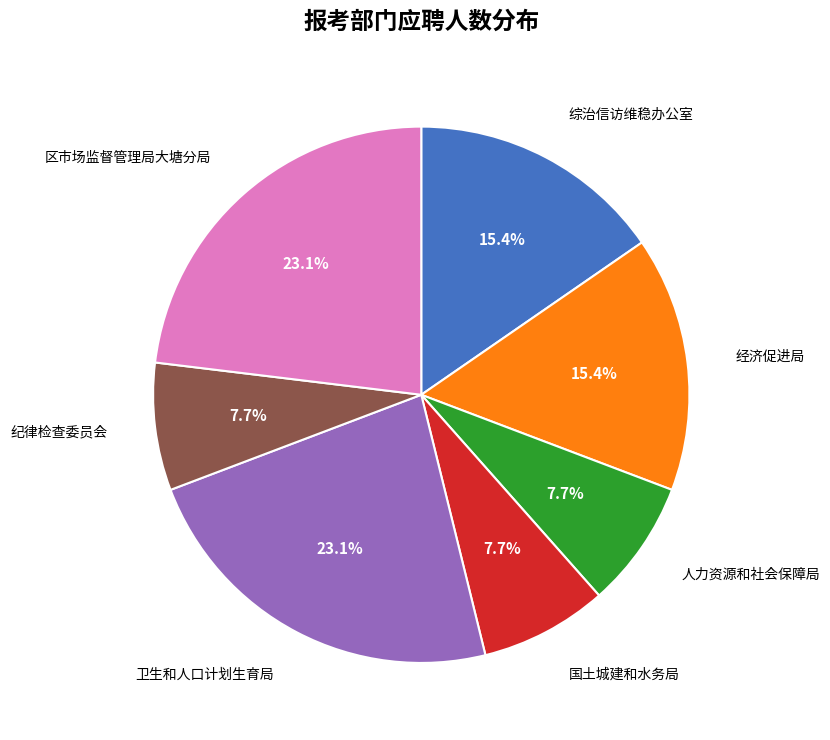

Do 经济促进局 and 综治信访维稳办公室 together represent more than half of the pie?

No